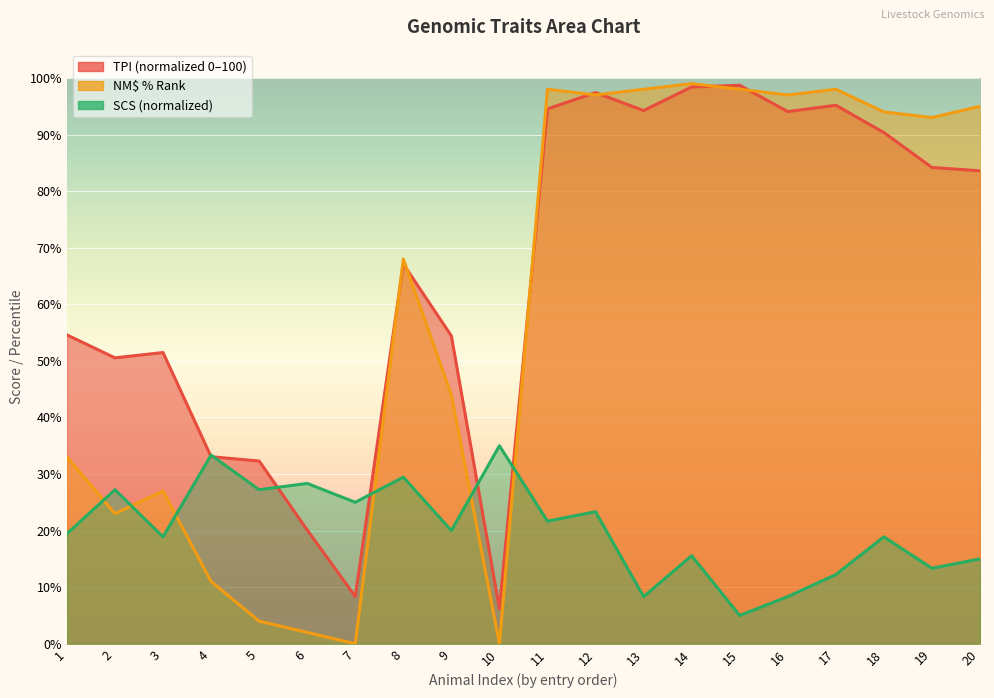

What is the sum of all NM$ % Rank values?

1179.0